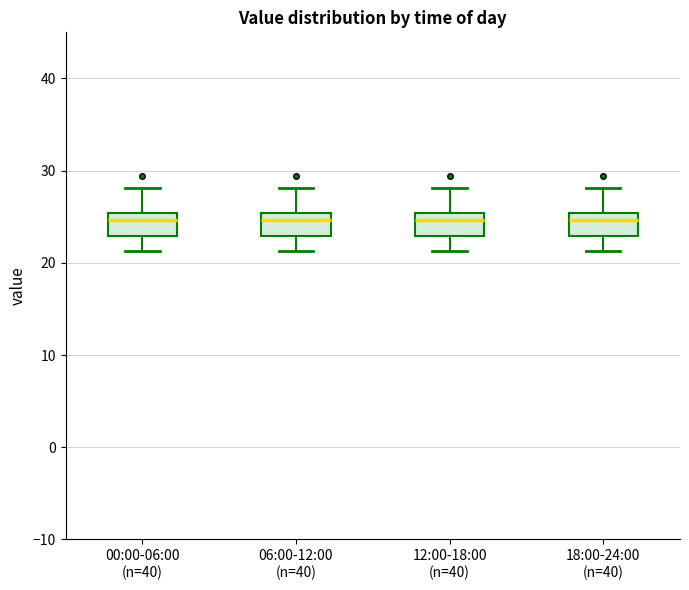

Where does the lower whisker of the box for 12:00-18:00 (n=40) end on the y-axis? The values are not printed on the chart, so give them approximately, as read against the axis.

21